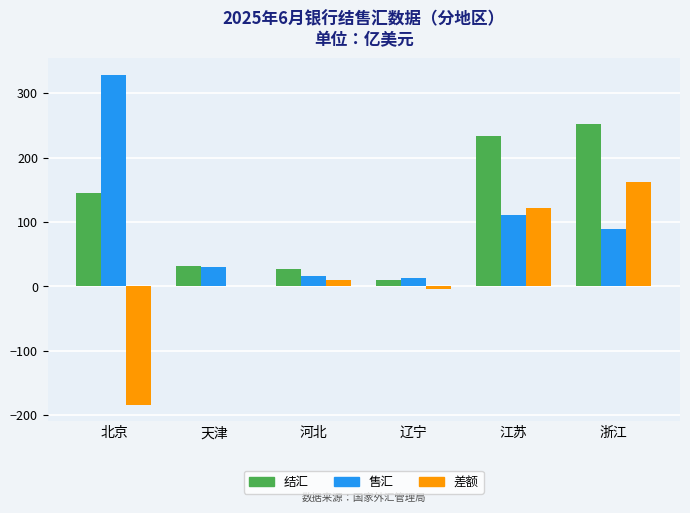

What is the spread (max minus min) of values at 北京?

512.1